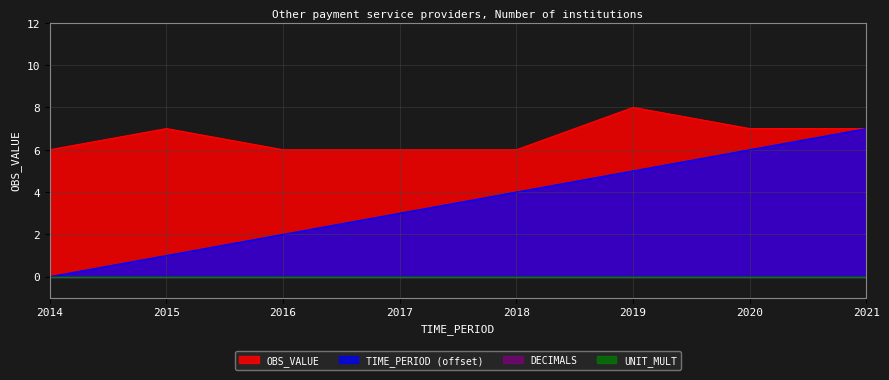

True or false: TIME_PERIOD and OBS_VALUE cross at least once.

False